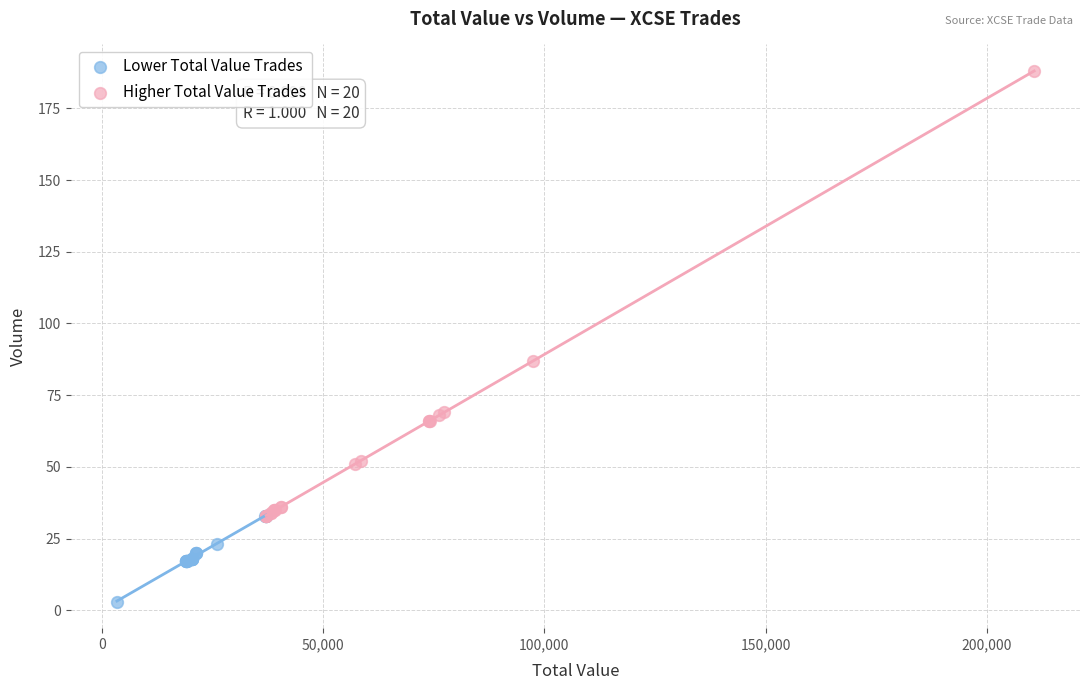

Which series has the largest Y range (max minus min)?

Higher Total Value Trades